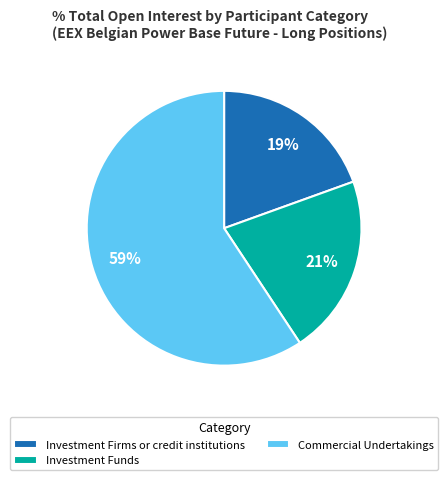

Count the number of slices in the pie.

3